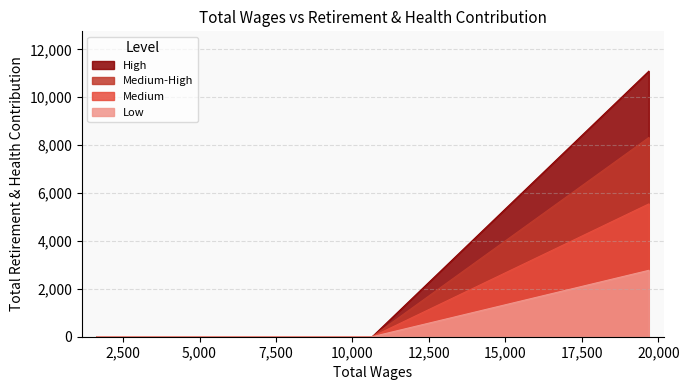

What is the highest value of the Low series?

2772